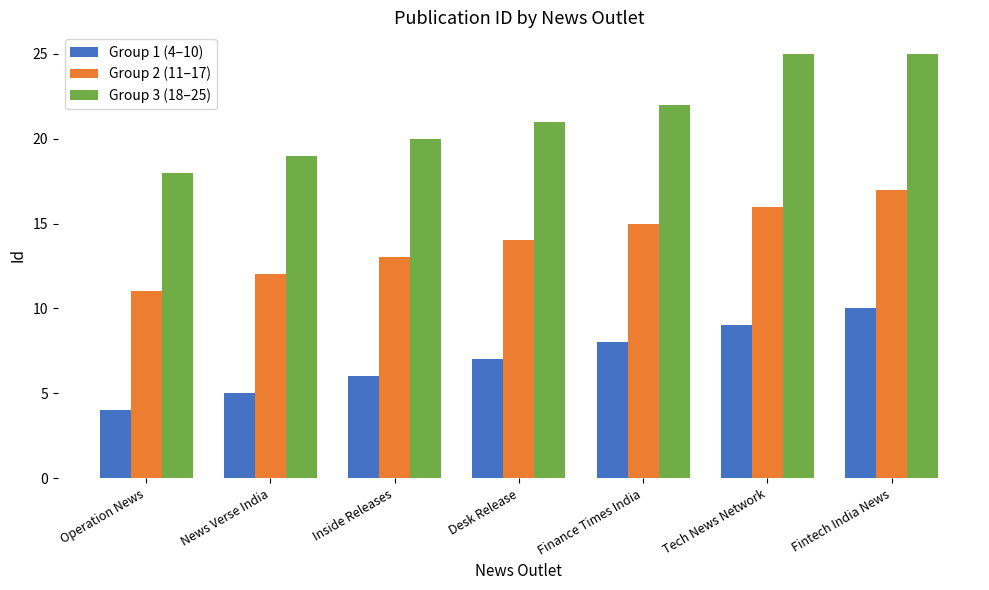

The Group 3 (18–25) series shows 25 at Fintech India News. True or false?

True